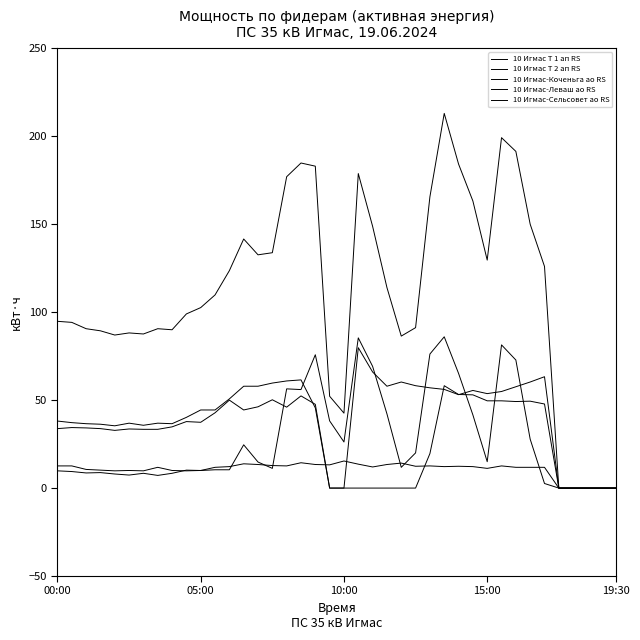

Reading left to right, list all the values displayed in this chart.

10 Игмас Т 1 ап RS: 94.8	94.2	90.6	89.4	87.0	88.2	87.6	90.6	90.0	99.0	102.6	109.8	123.6	141.6	132.6	133.8	177.0	184.8	183.0	52.2	42.6	178.8	148.8	114.0	86.4	91.2	165.6	213.0	184.2	163.2	129.6	199.2	191.4	150.0	126.0	0.0	0.0	0.0	0.0	0.0
10 Игмас Т 2 ап RS: 33.8	34.4	34.2	33.8	32.8	33.6	33.4	33.4	34.8	37.8	37.4	42.8	50.0	44.4	46.2	50.2	46.0	52.4	47.6	0.0	0.0	0.0	0.0	0.0	0.0	0.0	19.6	58.2	53.2	53.0	49.6	49.6	49.2	49.4	47.8	0.0	0.0	0.0	0.0	0.0
10 Игмас-Коченьга ао RS: 9.8	9.4	8.6	8.8	8.0	7.4	8.4	7.2	8.4	10.2	10.0	10.4	10.4	24.6	14.8	11.2	56.4	56.0	75.8	38.2	26.2	85.4	69.2	42.2	11.8	20.0	76.2	86.0	65.2	41.6	15.0	81.4	72.8	27.8	2.6	0.0	0.0	0.0	0.0	0.0
10 Игмас-Леваш ао RS: 12.6	12.6	10.6	10.2	9.8	10.0	9.8	11.8	10.0	9.8	10.0	11.8	12.2	13.8	13.4	12.8	12.6	14.4	13.4	13.2	15.4	13.6	12.0	13.4	14.2	12.4	12.6	12.2	12.4	12.2	11.2	12.6	11.8	11.8	11.8	0.0	0.0	0.0	0.0	0.0
10 Игмас-Сельсовет ао RS: 38.1	37.2	36.6	36.3	35.4	36.9	35.7	36.9	36.6	40.2	44.4	44.4	50.7	57.9	57.9	59.7	60.9	61.5	45.6	0.0	0.0	79.8	66.0	57.9	60.3	58.2	57.0	56.1	53.1	55.5	53.7	54.9	57.6	60.3	63.3	0.0	0.0	0.0	0.0	0.0